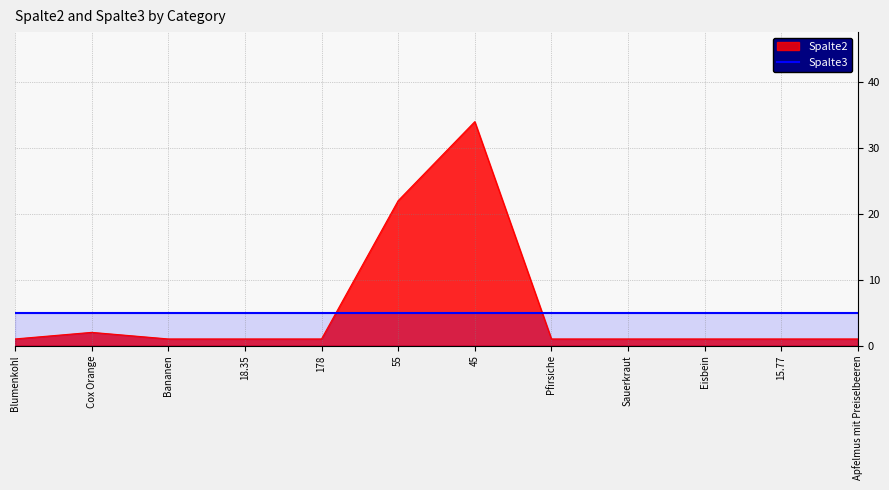

Does the chart display data point markers on the line(s)?

No